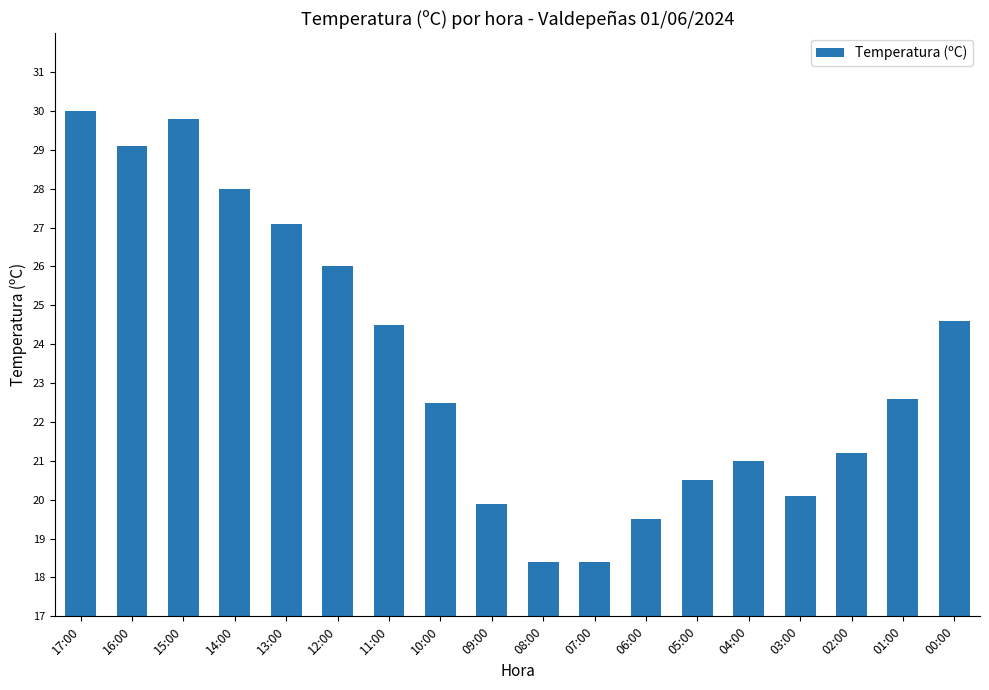

What is the average value?

23.5